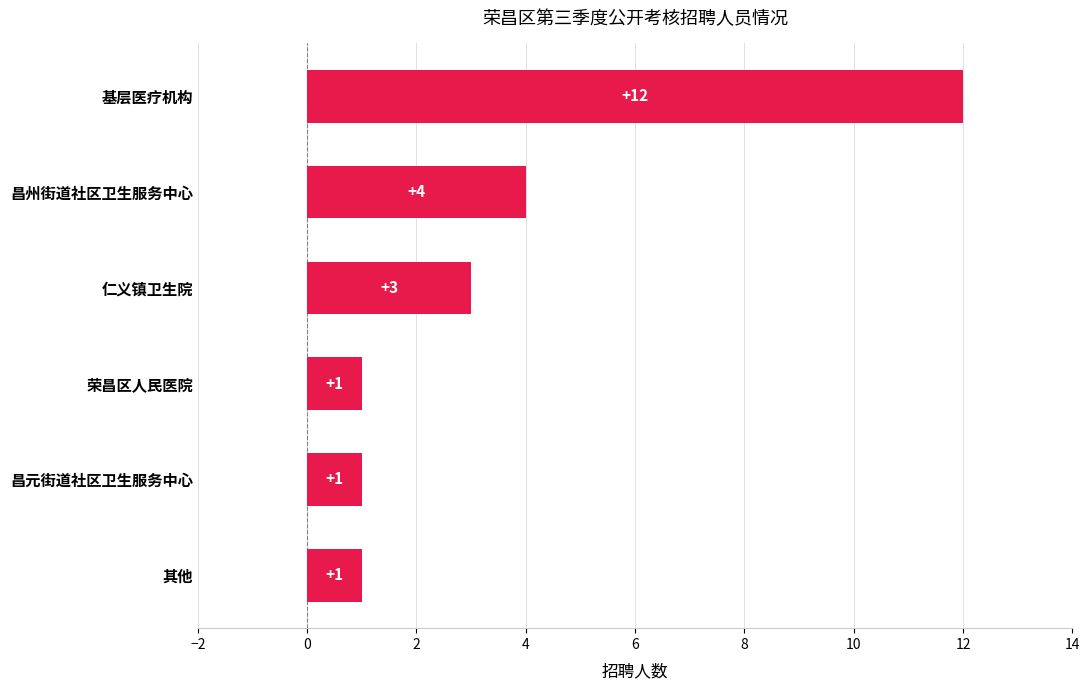

The chart shows a value of 12 at 基层医疗机构. True or false?

True